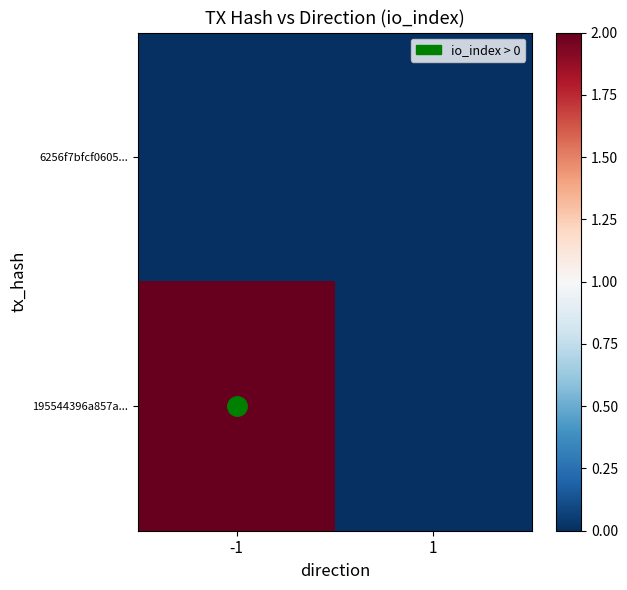

At which category is the sum across all series the highest?

-1